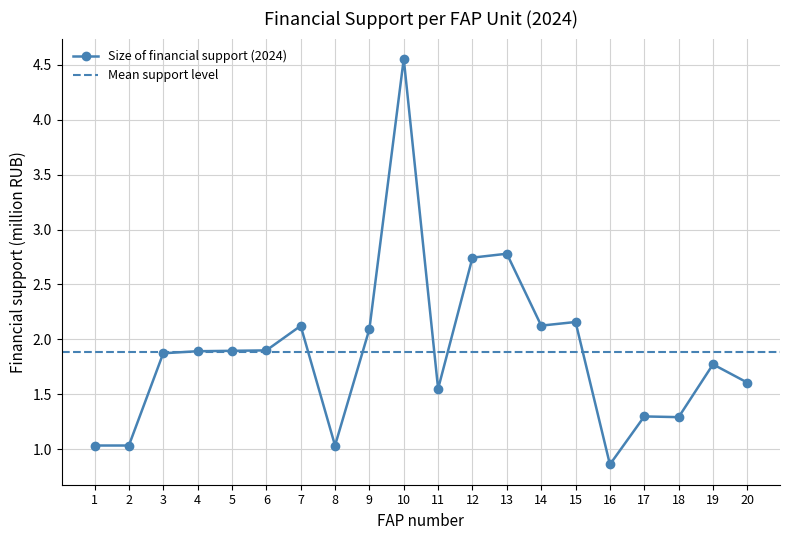

Reading left to right, extract all data points from this chart.

1=1.0	2=1.0	3=1.9	4=1.9	5=1.9	6=1.9	7=2.1	8=1.0	9=2.1	10=4.6	11=1.6	12=2.7	13=2.8	14=2.1	15=2.2	16=0.9	17=1.3	18=1.3	19=1.8	20=1.6